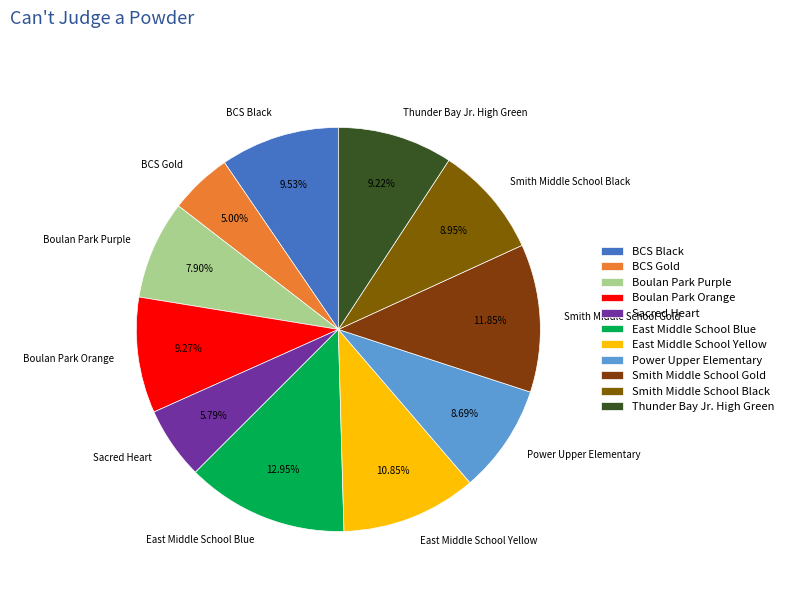

True or false: Smith Middle School Gold accounts for 1% of the total.

False